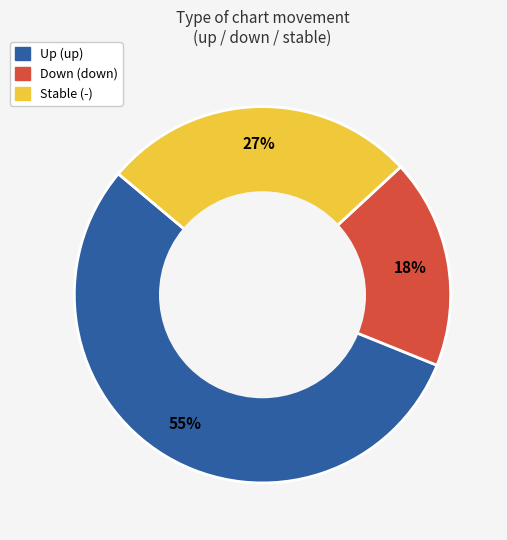

To the nearest percent, what is the average slice percentage?

33%